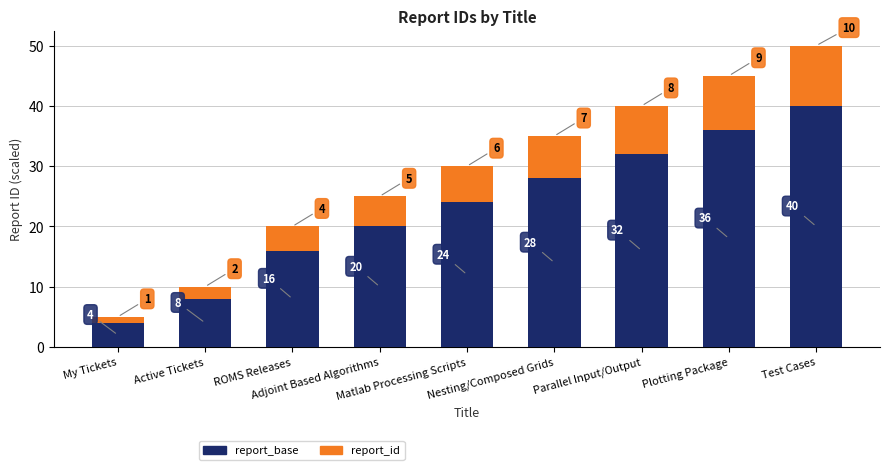

The value of report_base at My Tickets is 4. True or false?

True